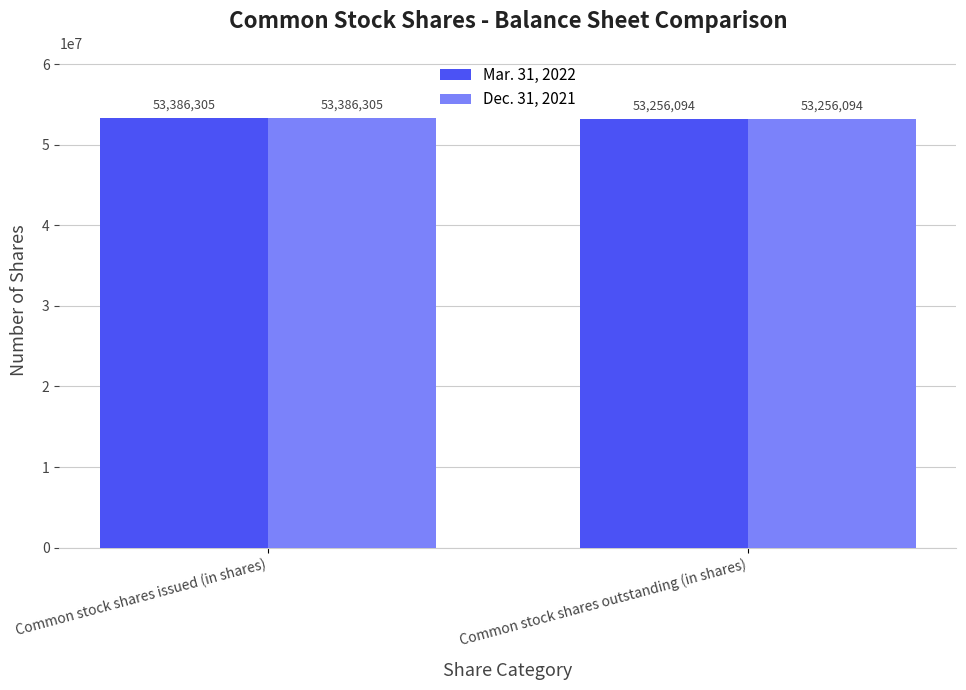

What is the total value across all series at Common stock shares outstanding (in shares)?

106512188